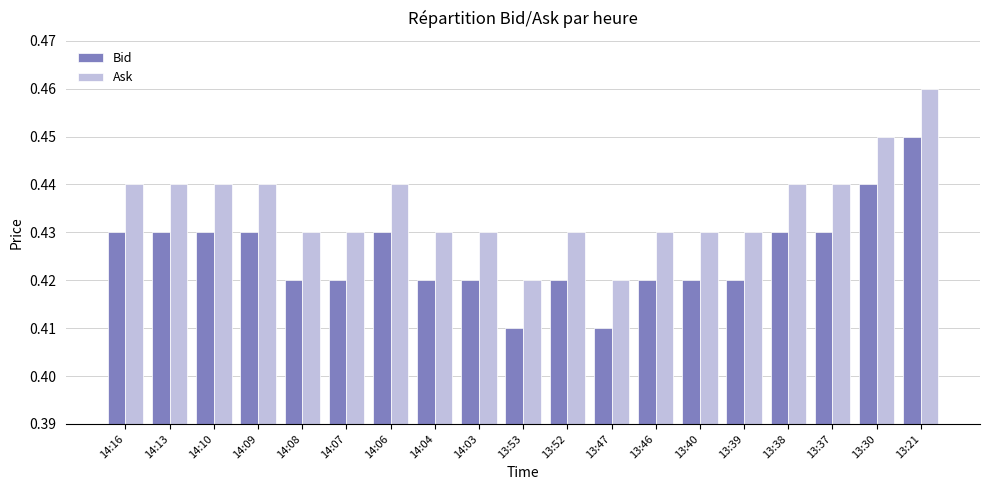

True or false: Ask has a value of 0.6 at 14:03.

False